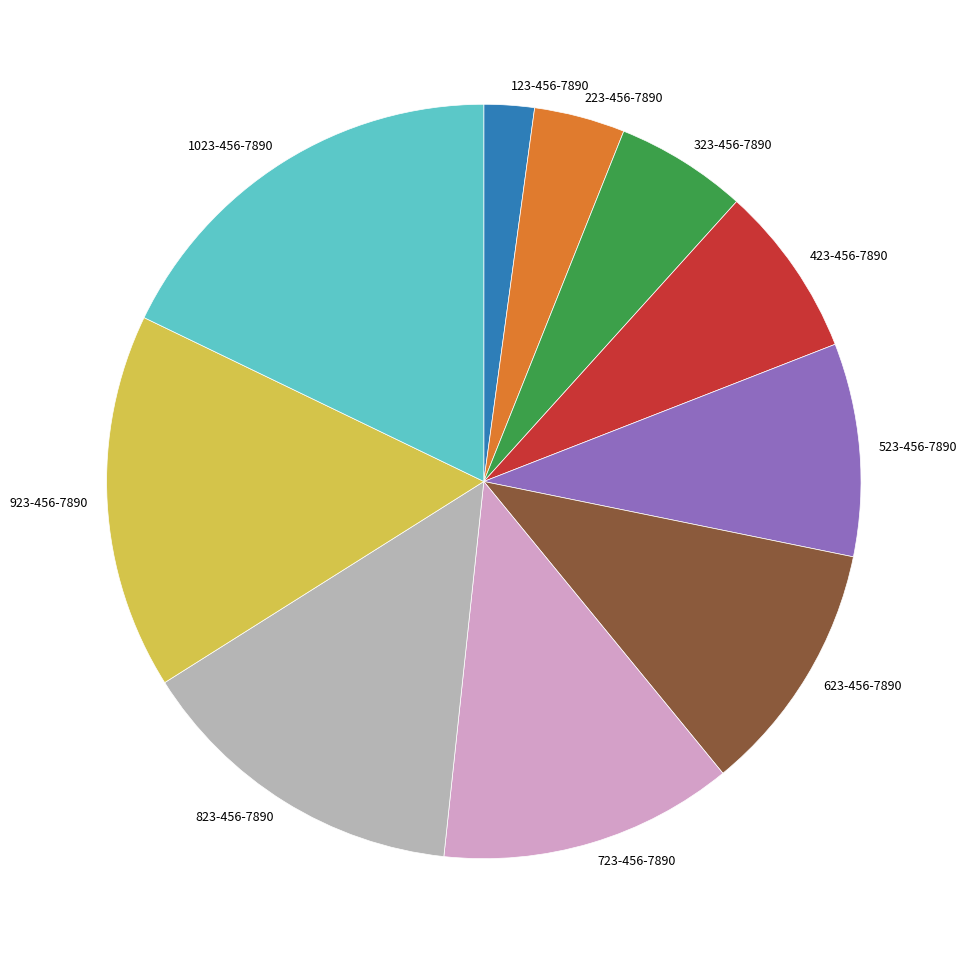

How many segments does this pie chart have?

10